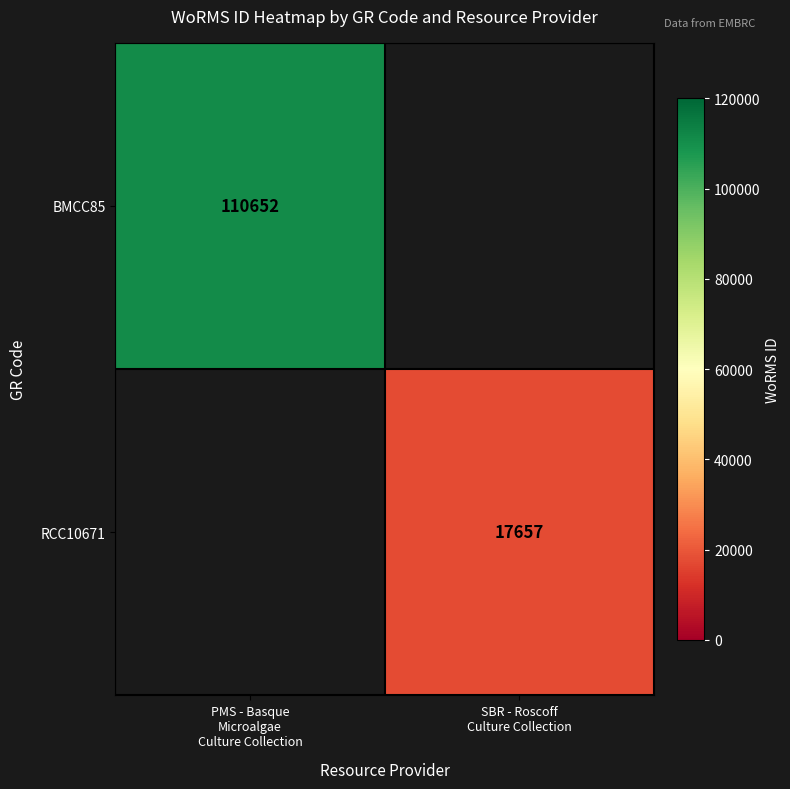

Where is BMCC85 nearest to the value 110652?

PMS - Basque Microalgae Culture Collection